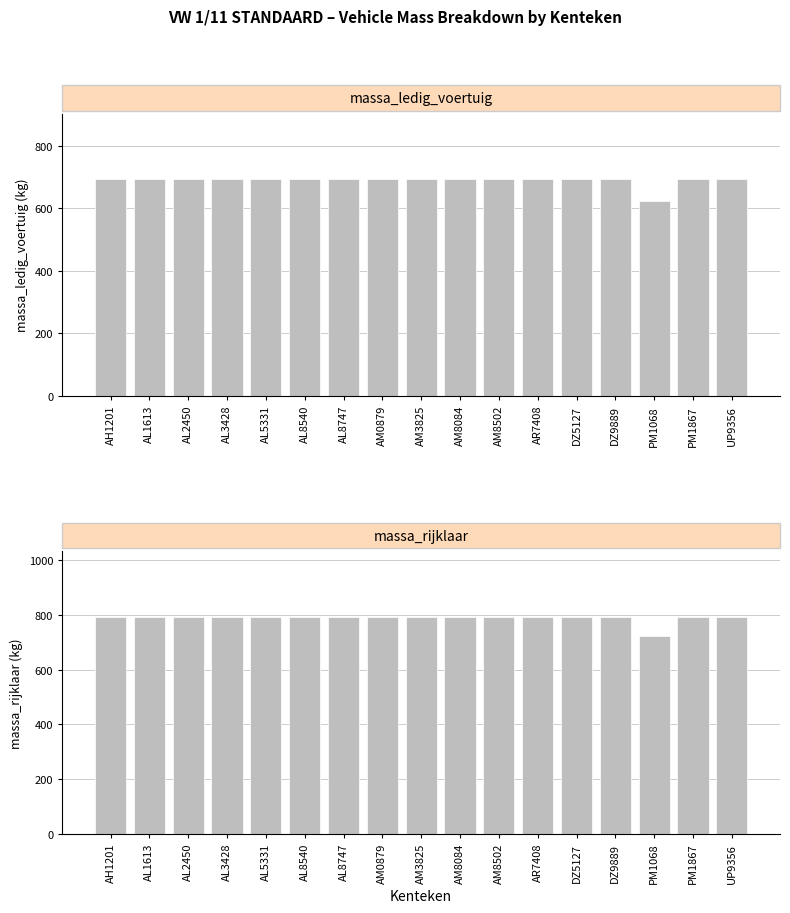

Reading left to right, extract all data points from this chart.

massa_ledig_voertuig: 695	695	695	695	695	695	695	695	695	695	695	695	695	695	624	695	695
massa_rijklaar: 795	795	795	795	795	795	795	795	795	795	795	795	795	795	724	795	795